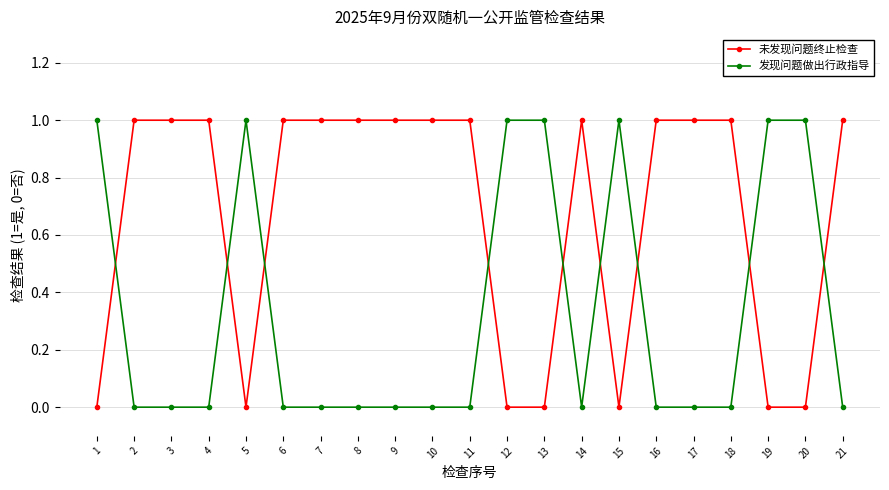

Count the number of data series in this chart.

2